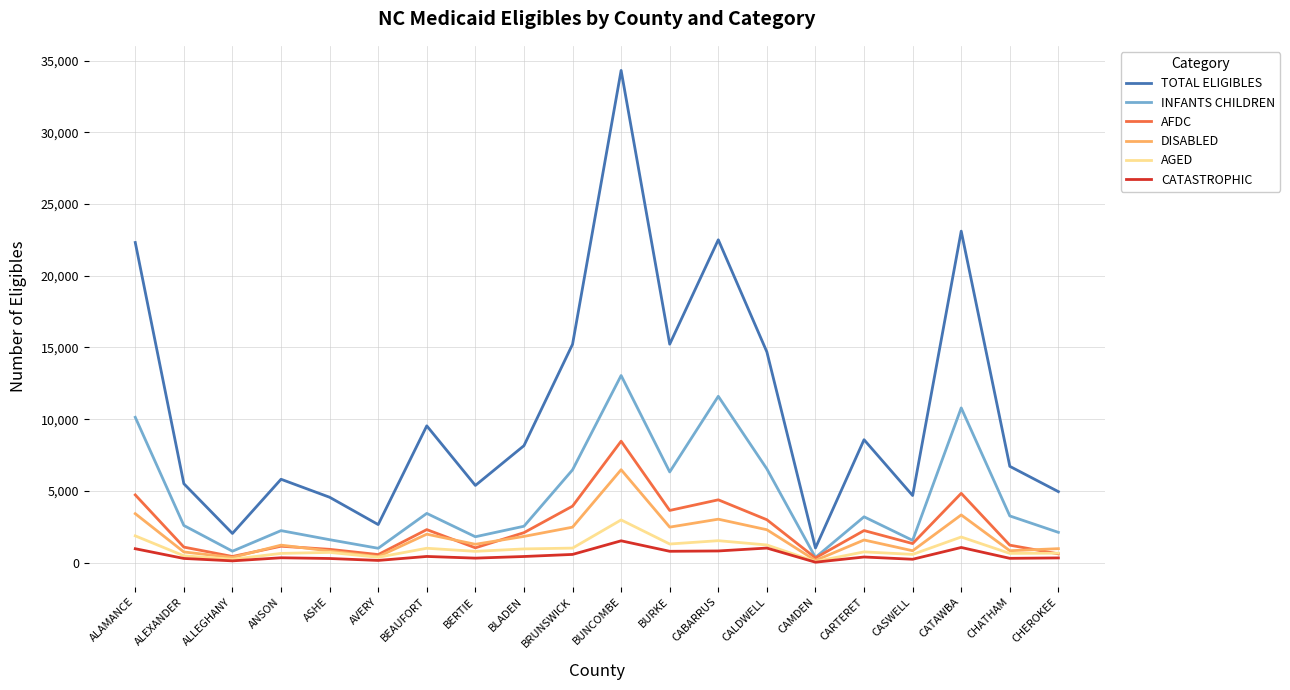

Which series has the largest range (max minus min)?

TOTAL ELIGIBLES